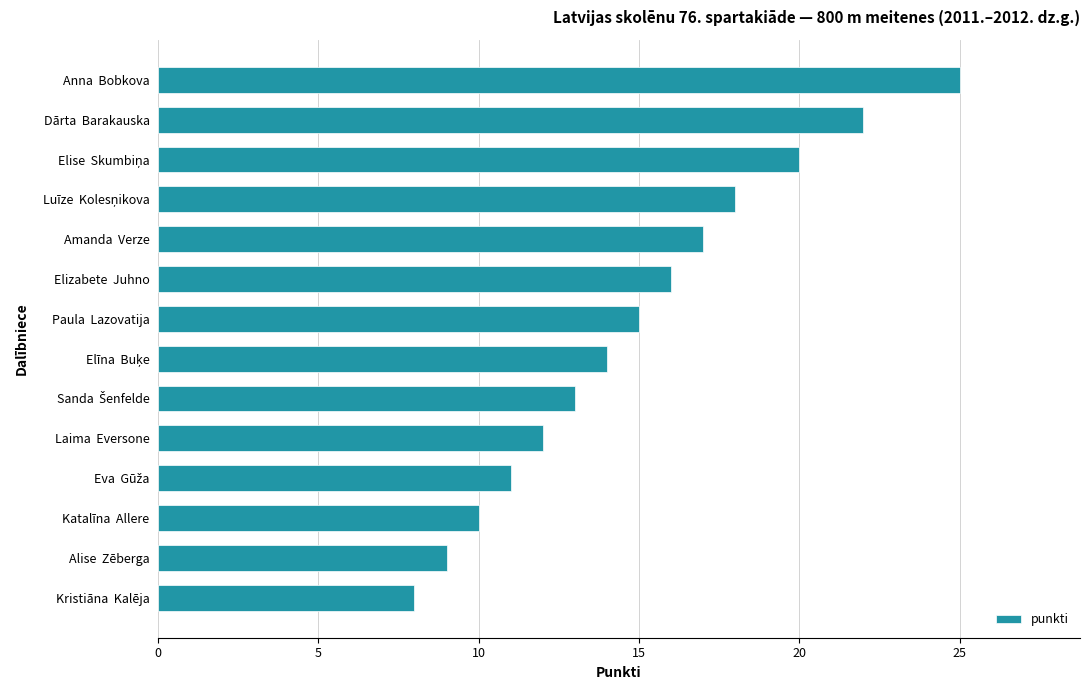

What is the difference between the maximum and minimum values?

17